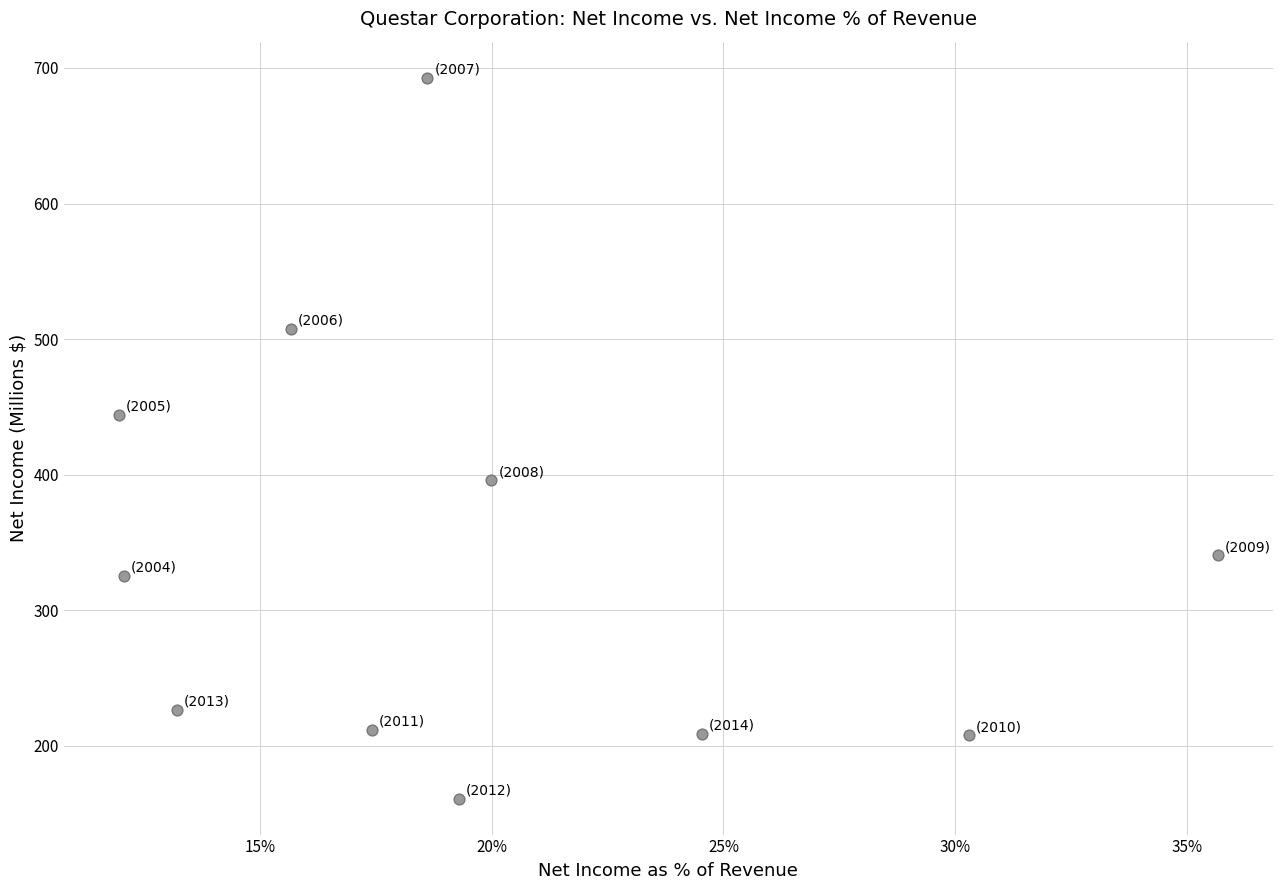

What Y value in the scatter plot is closest to 426?

444.1